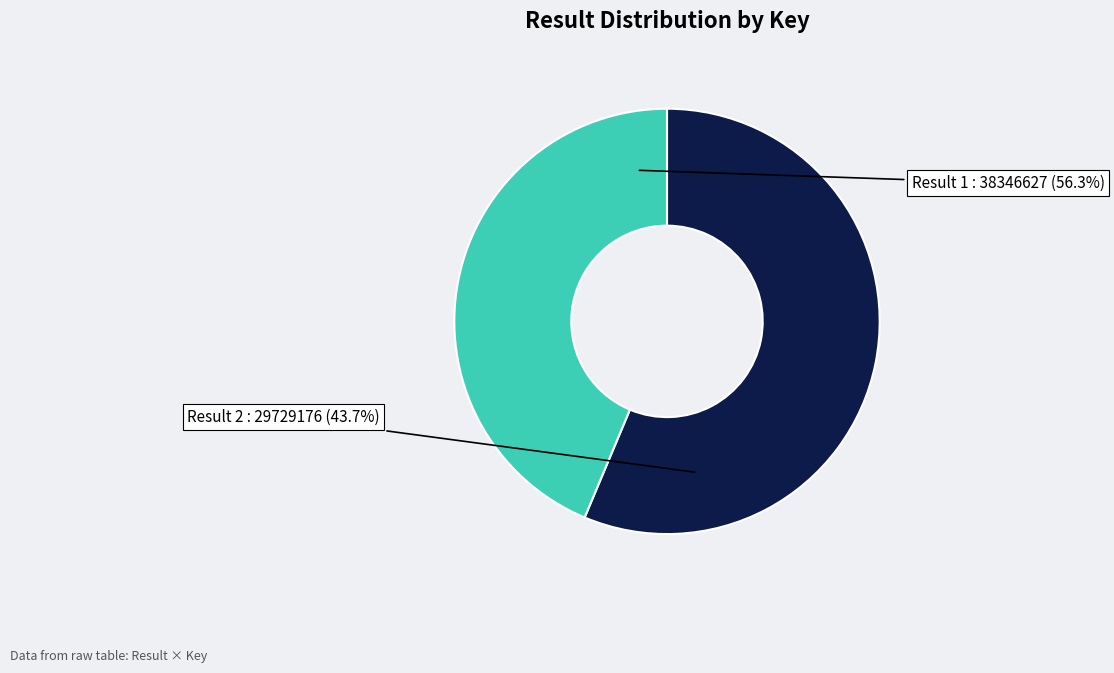

What is the majority slice?

1